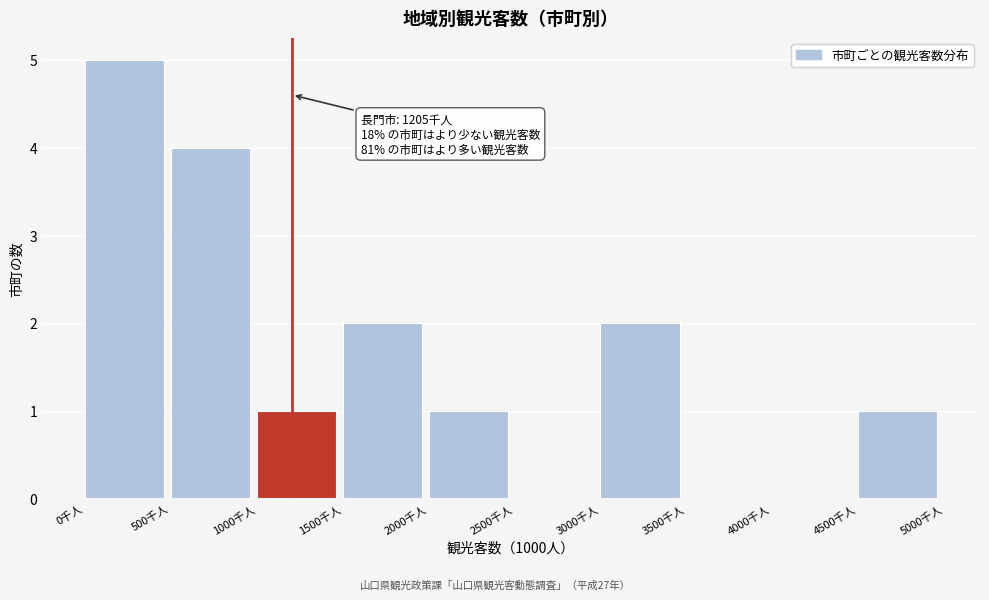

Over which range of the x-axis is the bar tallest?

0 to 500